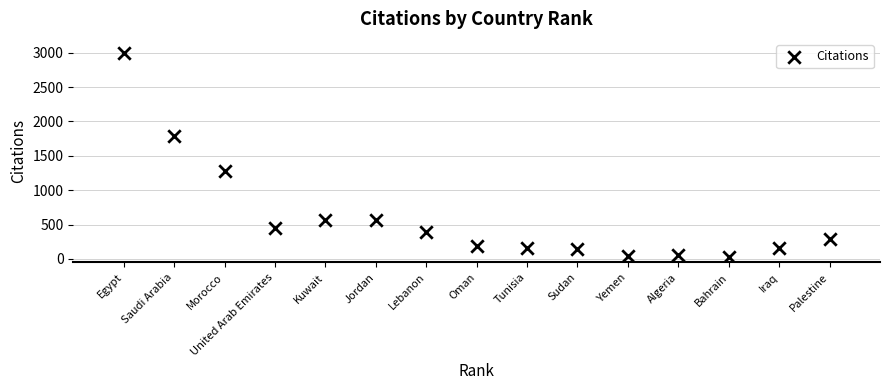

What Y value in the scatter plot is closest to 1511?

1285